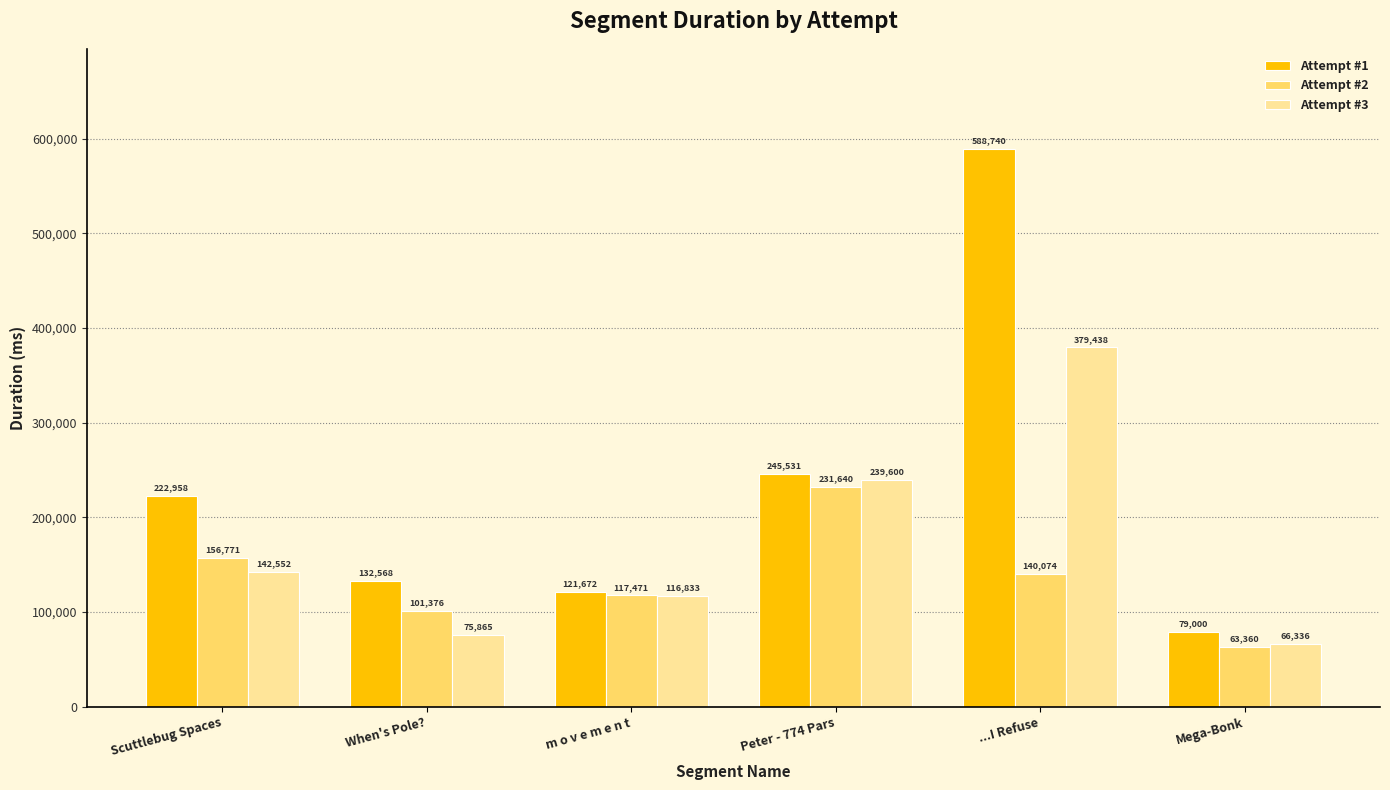

What is the value of the Attempt #3 bar at the 4th from the left?

239600